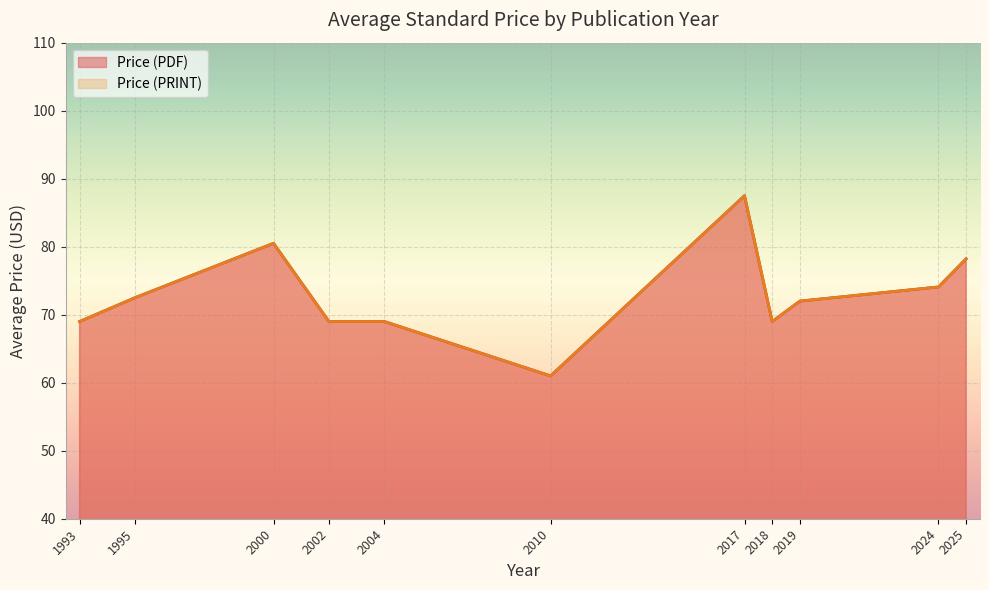

True or false: Price (PDF) and Price (PRINT) intersect in this chart.

False